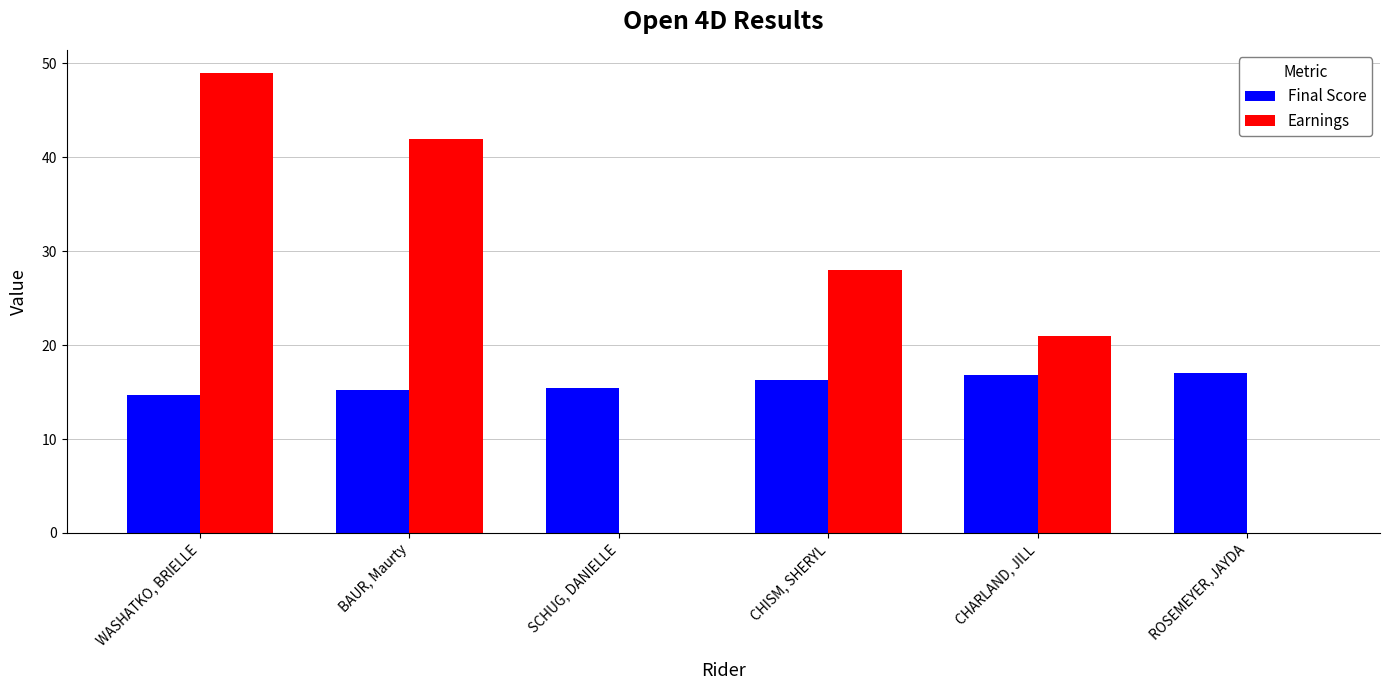

What is the difference between the Final Score values at WASHATKO, BRIELLE and CHARLAND, JILL?

2.1